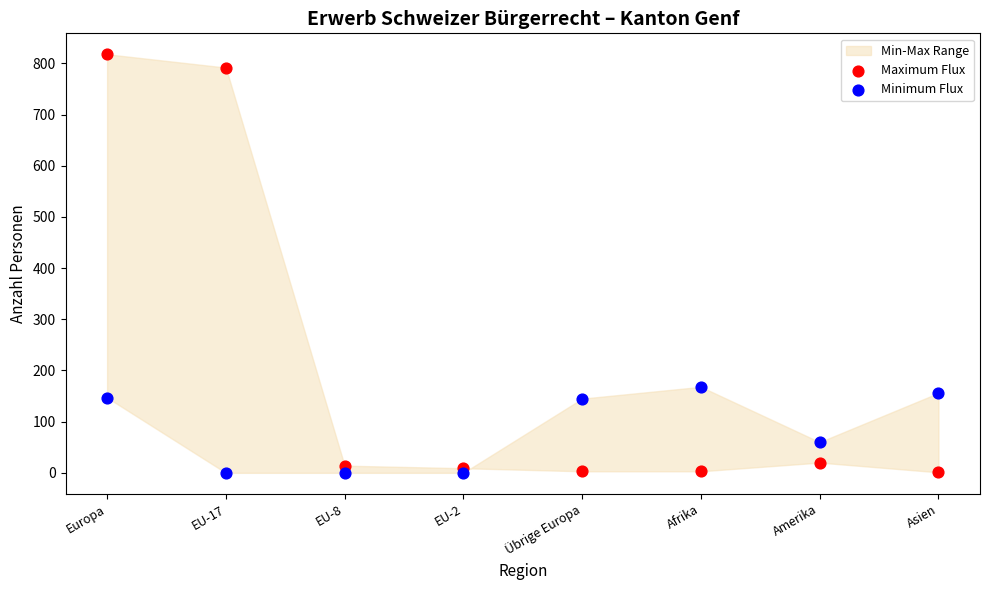

In the Maximum Flux series, what Y value is closest to 409?

792